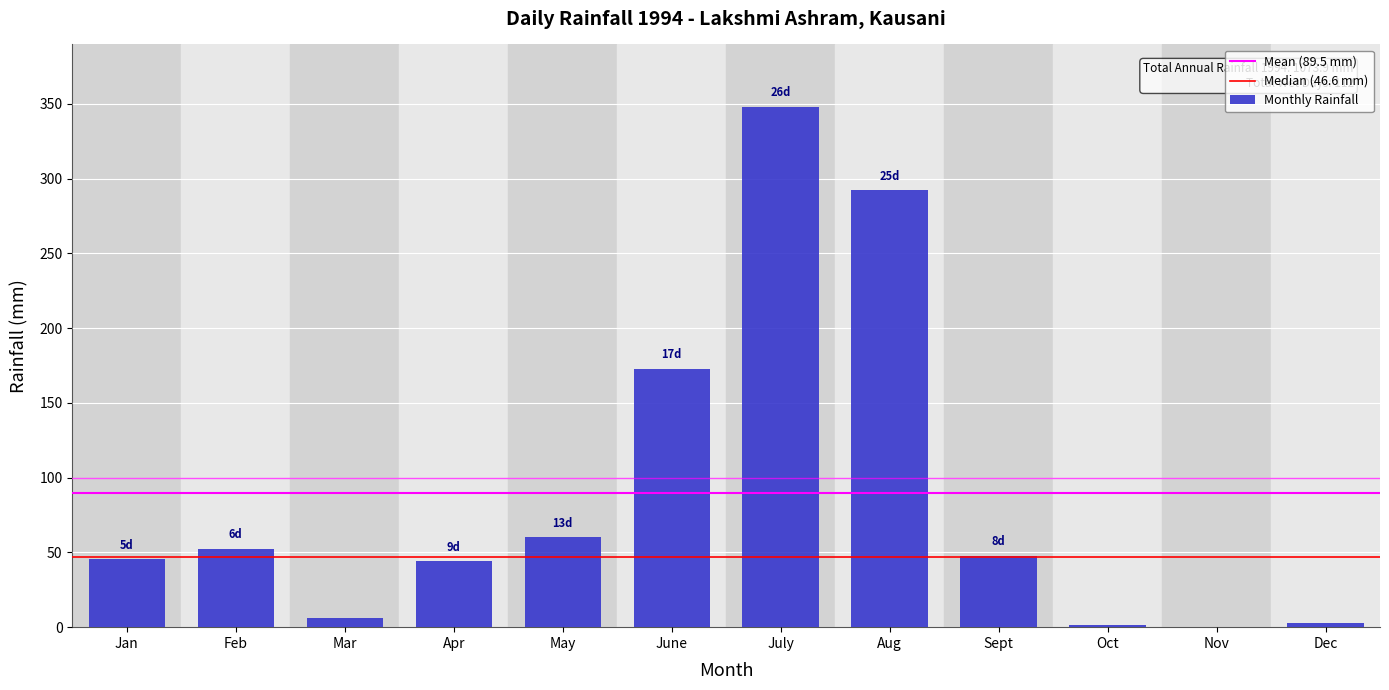

What is the sum of all values?

1073.9